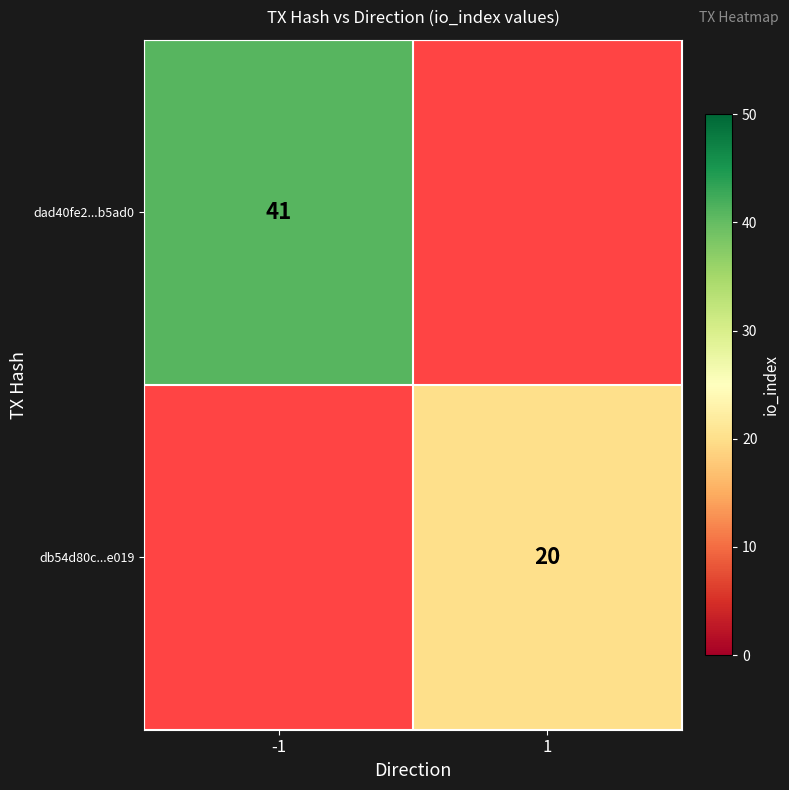

Which label corresponds to the largest value in the chart?

-1